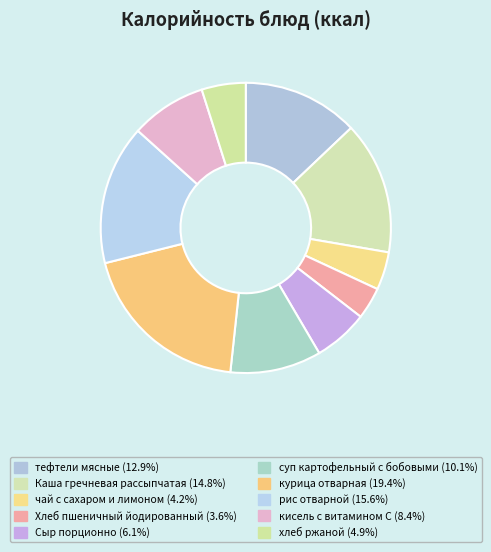

Rank the categories by value from lowest to highest.

Хлеб пшеничный йодированный, чай с сахаром и лимоном, хлеб ржаной, Сыр порционно, кисель с витамином С, суп картофельный с бобовыми, тефтели мясные, Каша гречневая рассыпчатая, рис отварной, курица отварная